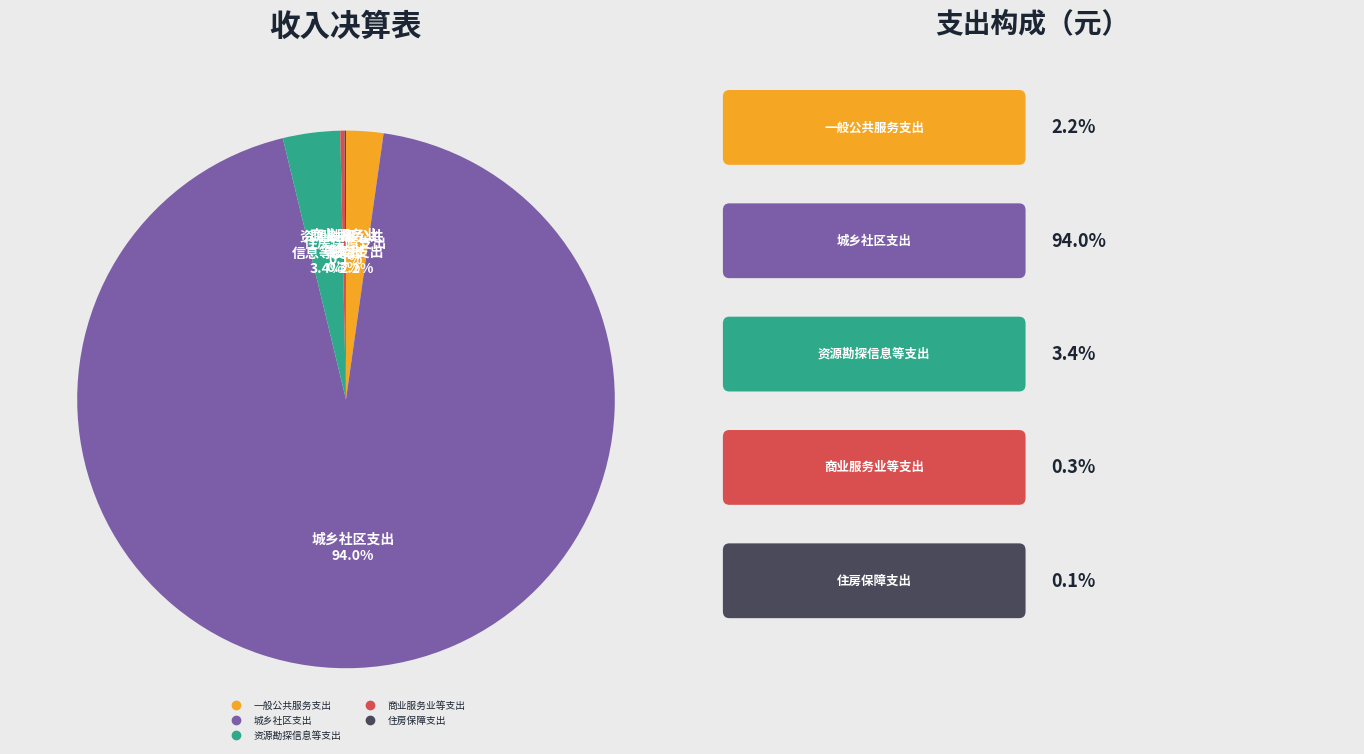

To the nearest percent, what is the average slice percentage?

20%